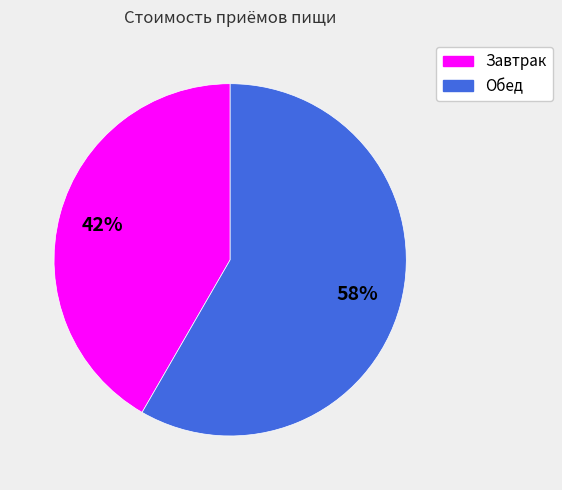

True or false: Завтрак accounts for 42% of the total.

True